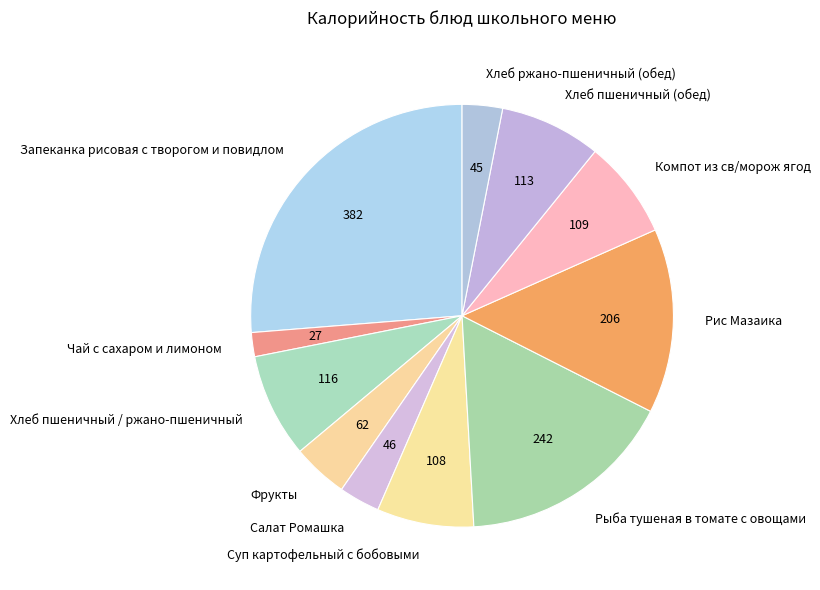

How many segments does this pie chart have?

11